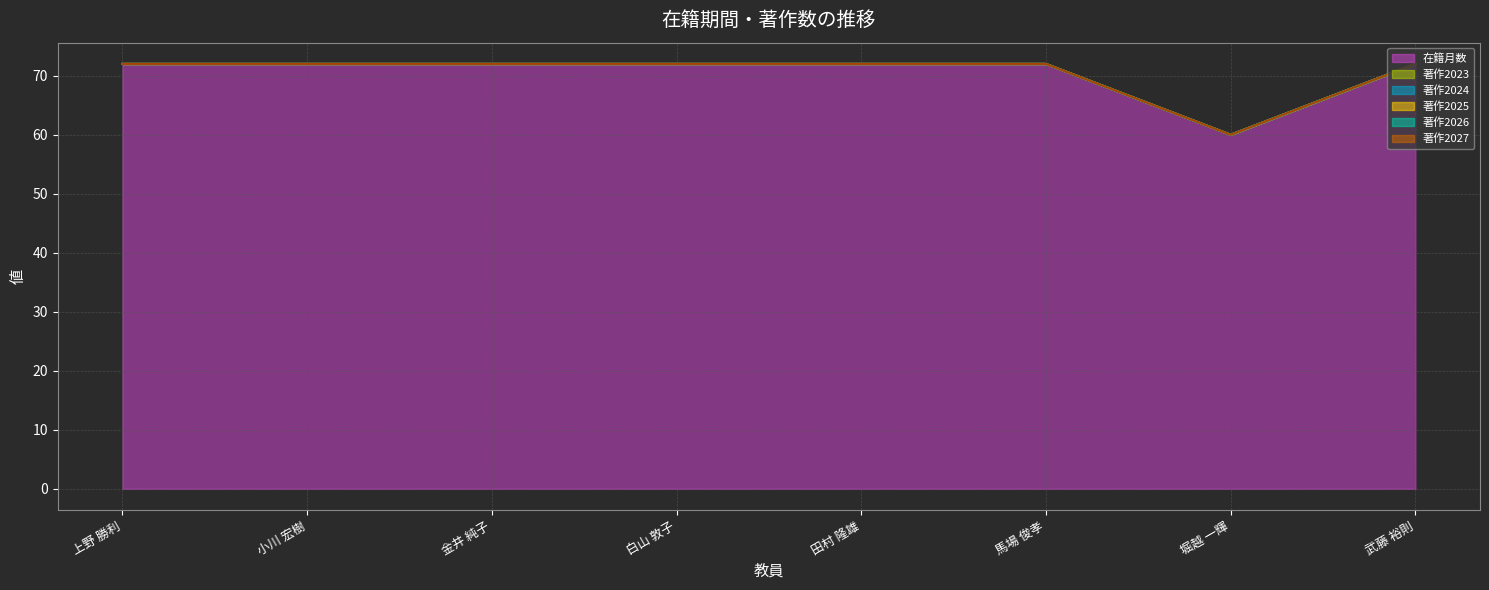

True or false: 在籍月数 (line) has more than 2 interior local peaks.

False